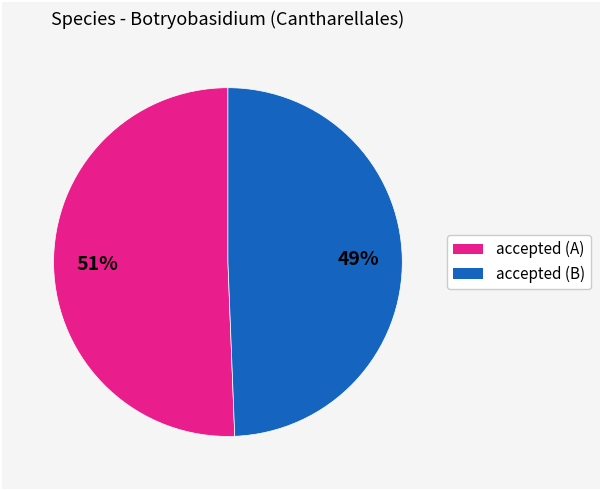

To the nearest percent, what is the average slice percentage?

50%